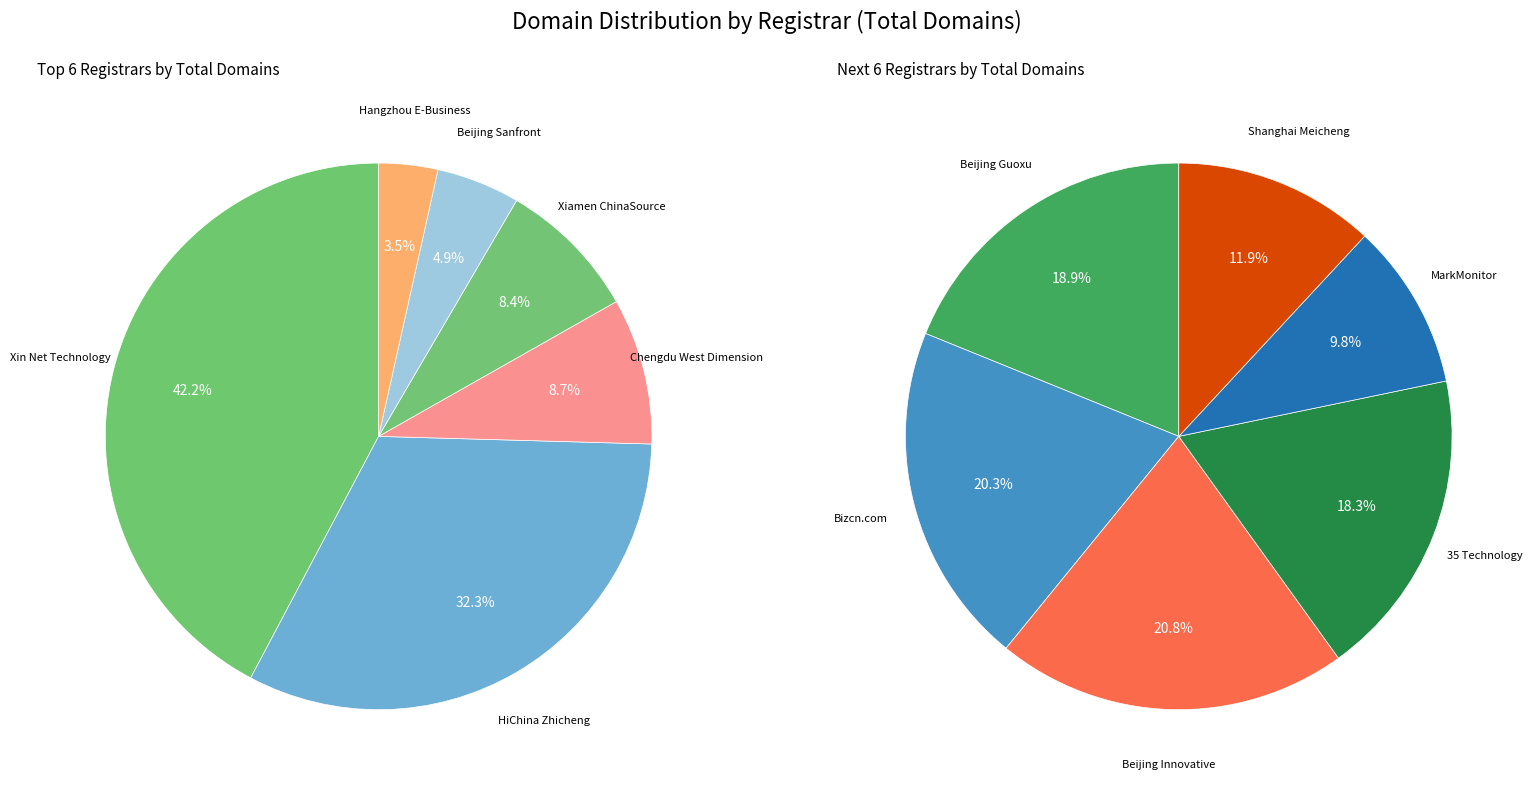

Which category has the smallest portion of the pie?

MarkMonitor Inc.